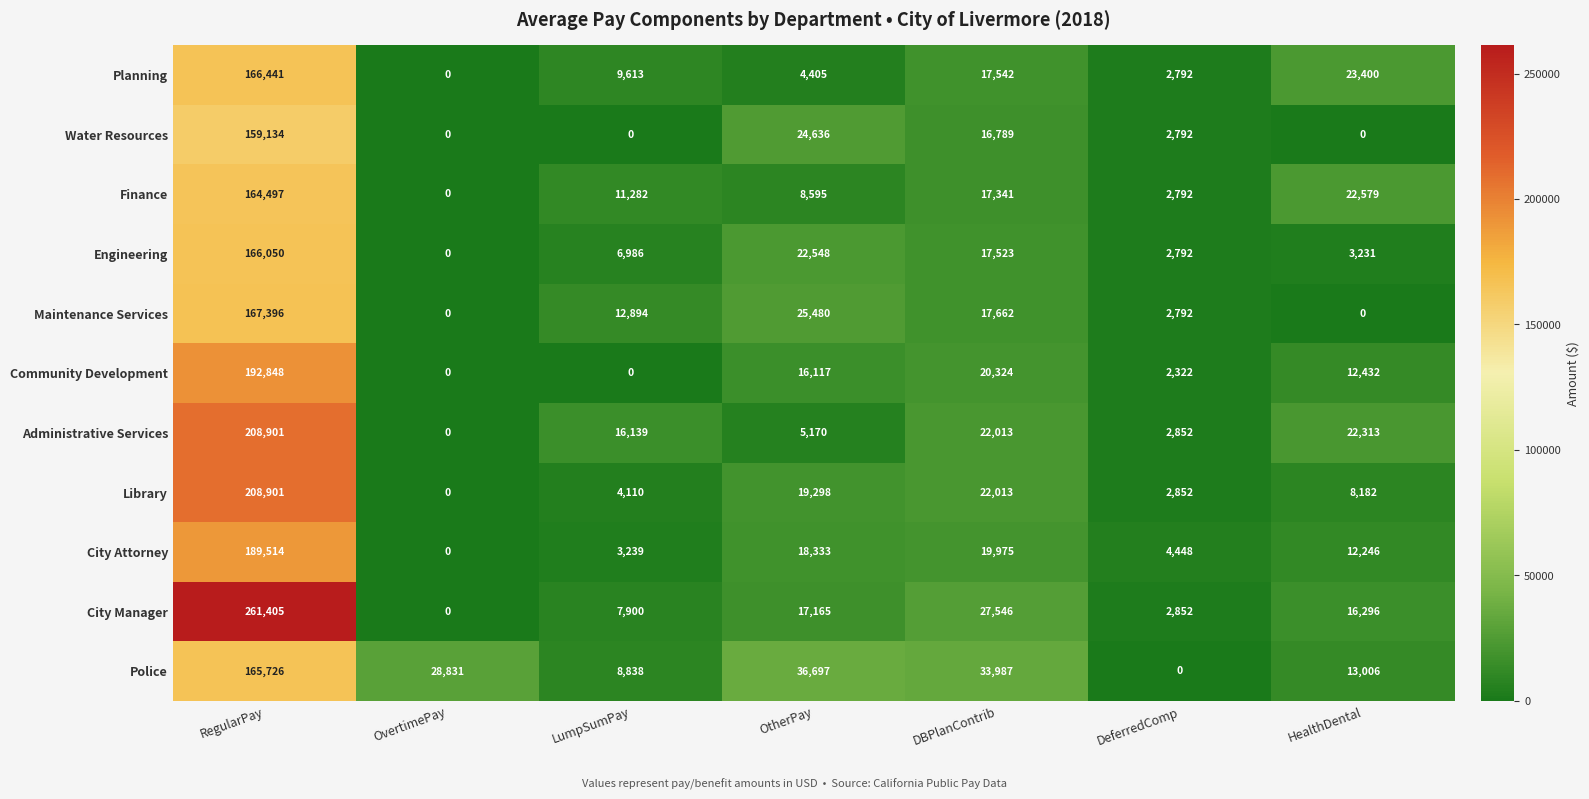

What is the sum of all Engineering values?

219130